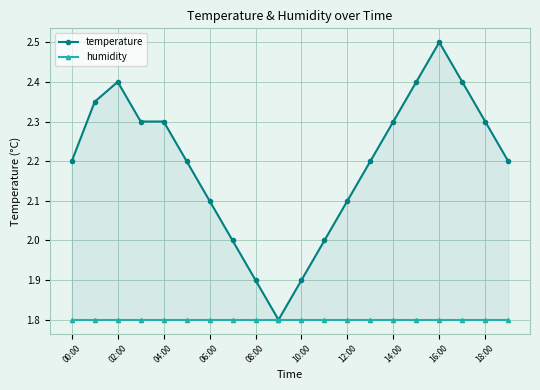

What is the difference between the second highest and minimum values in the temperature series?

0.6